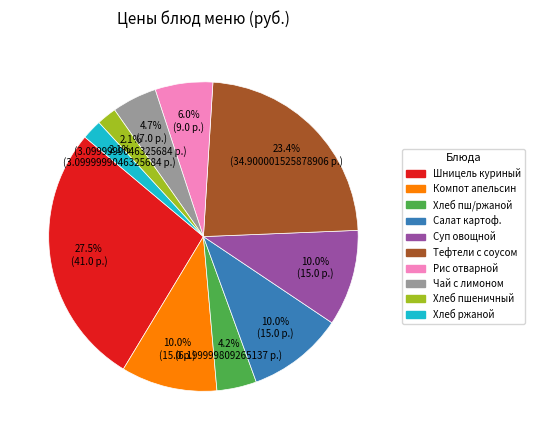

Is there any slice that represents more than half of the pie?

No